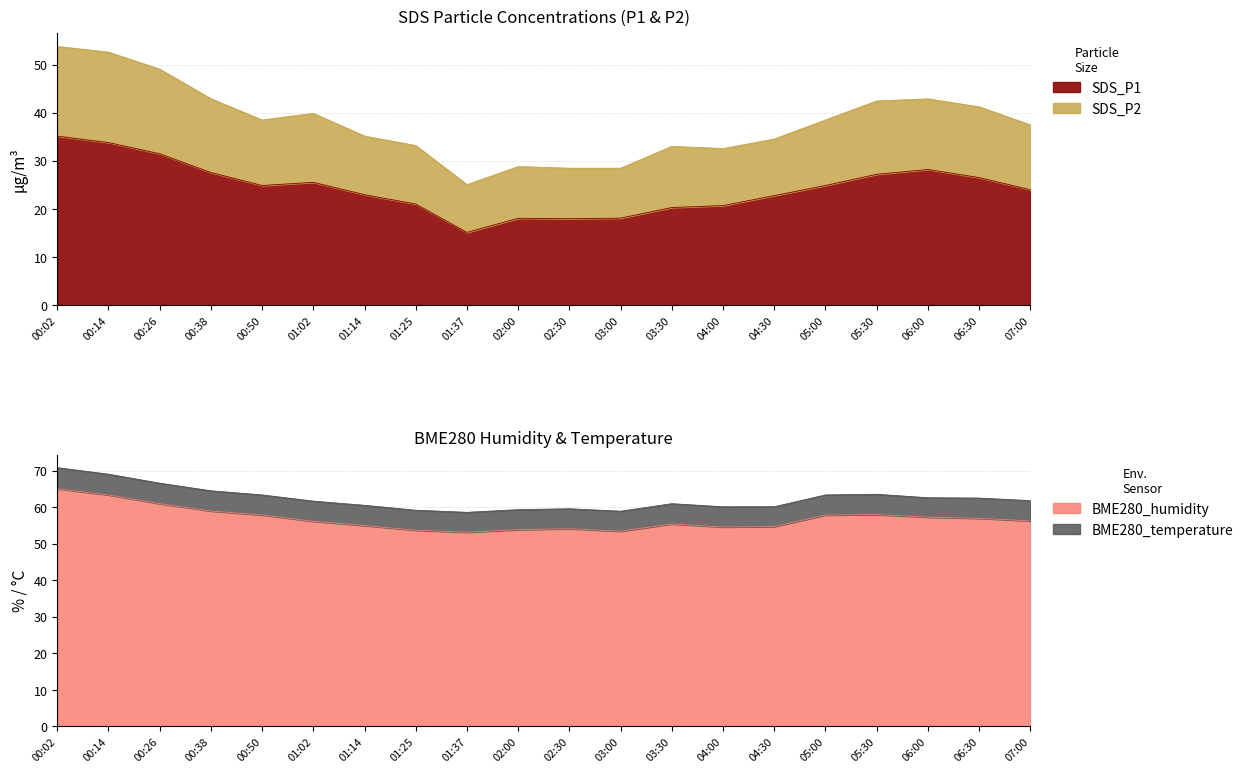

True or false: SDS_P1 has a value of 23.0 at 01:14.

True